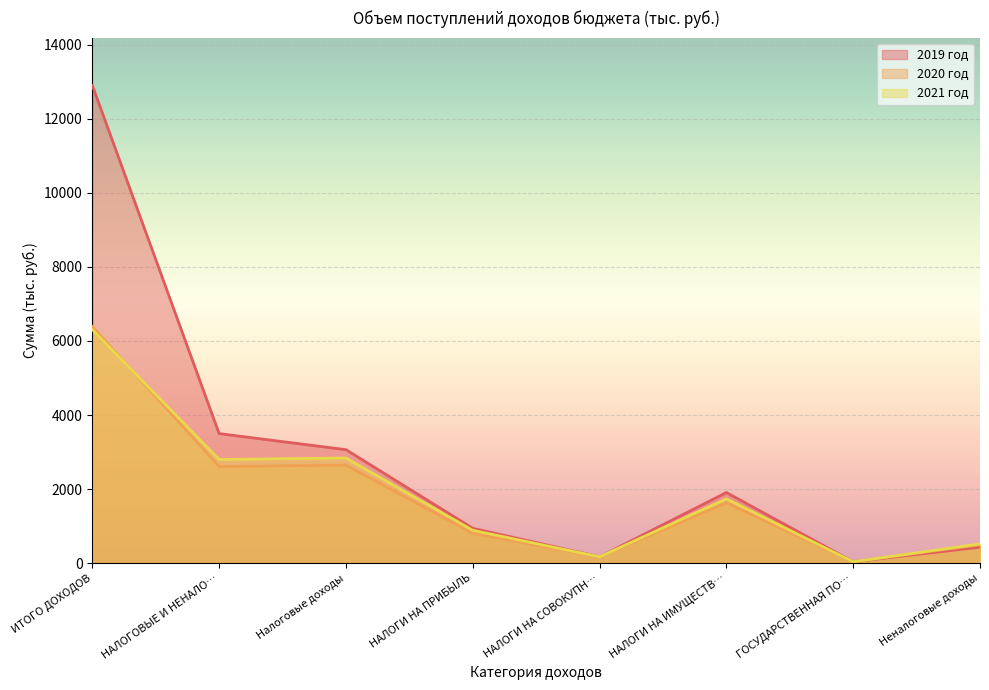

What is the spread (max minus min) of values at ИТОГО ДОХОДОВ?

6592.5